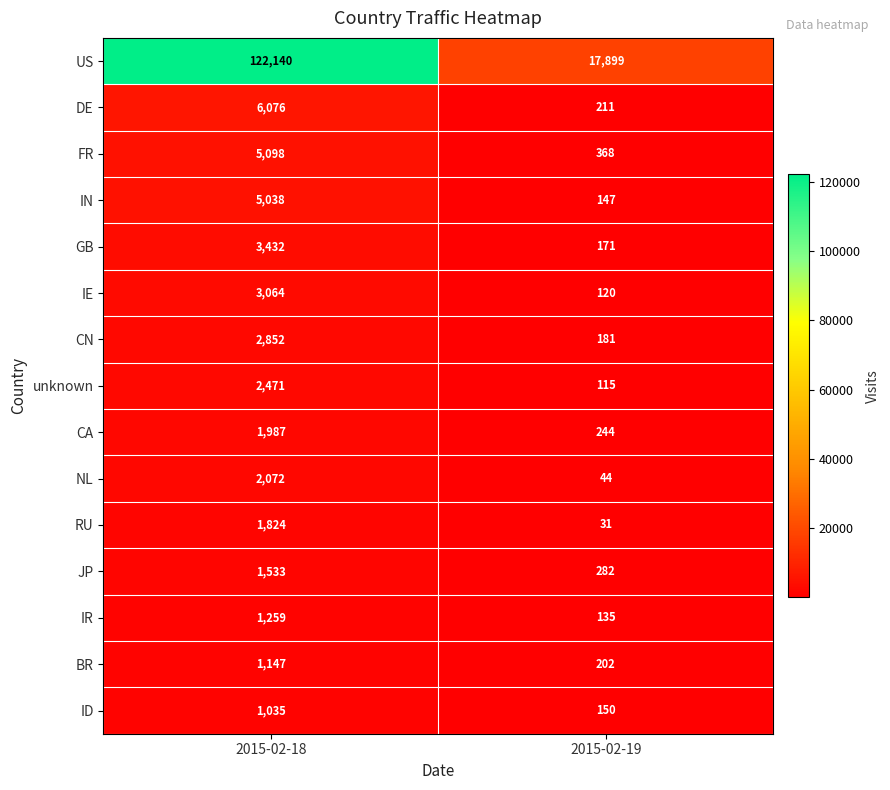

What is the sum of the IN values at 2015-02-19 and 2015-02-18?

5185